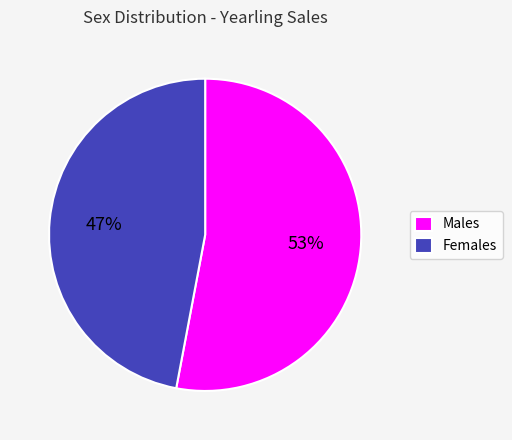

Rank the categories by value from highest to lowest.

Males, Females